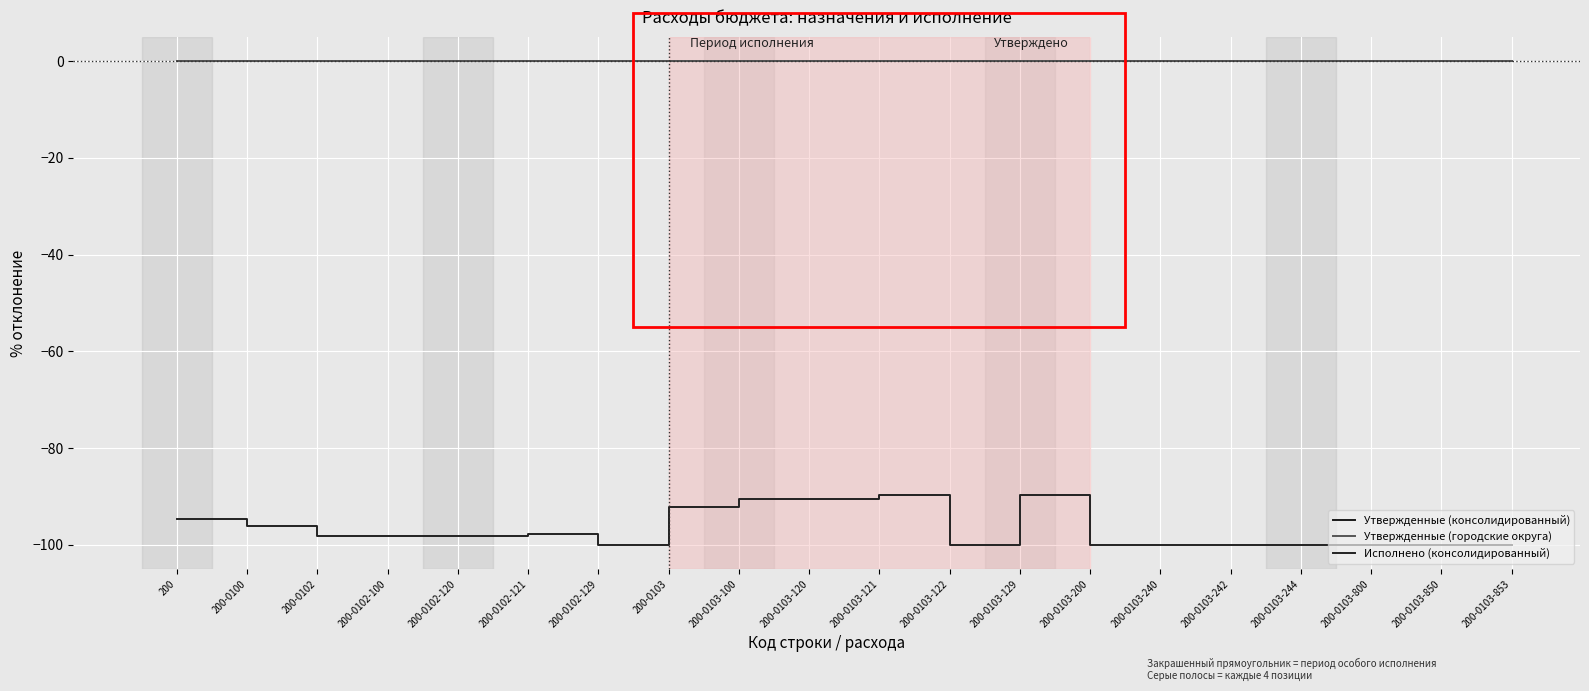

Does the chart display data point markers on the line(s)?

No